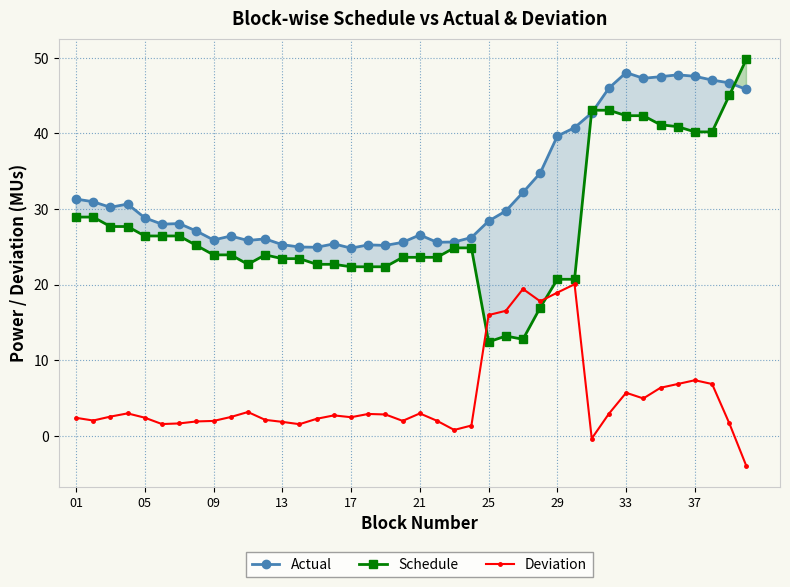

At which label does Schedule first exceed 24?

01